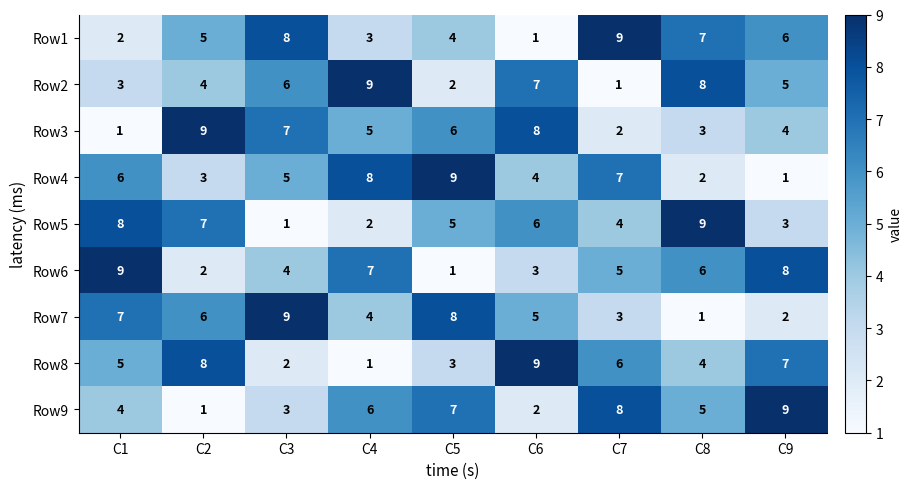

What is the maximum value for Row2?

9